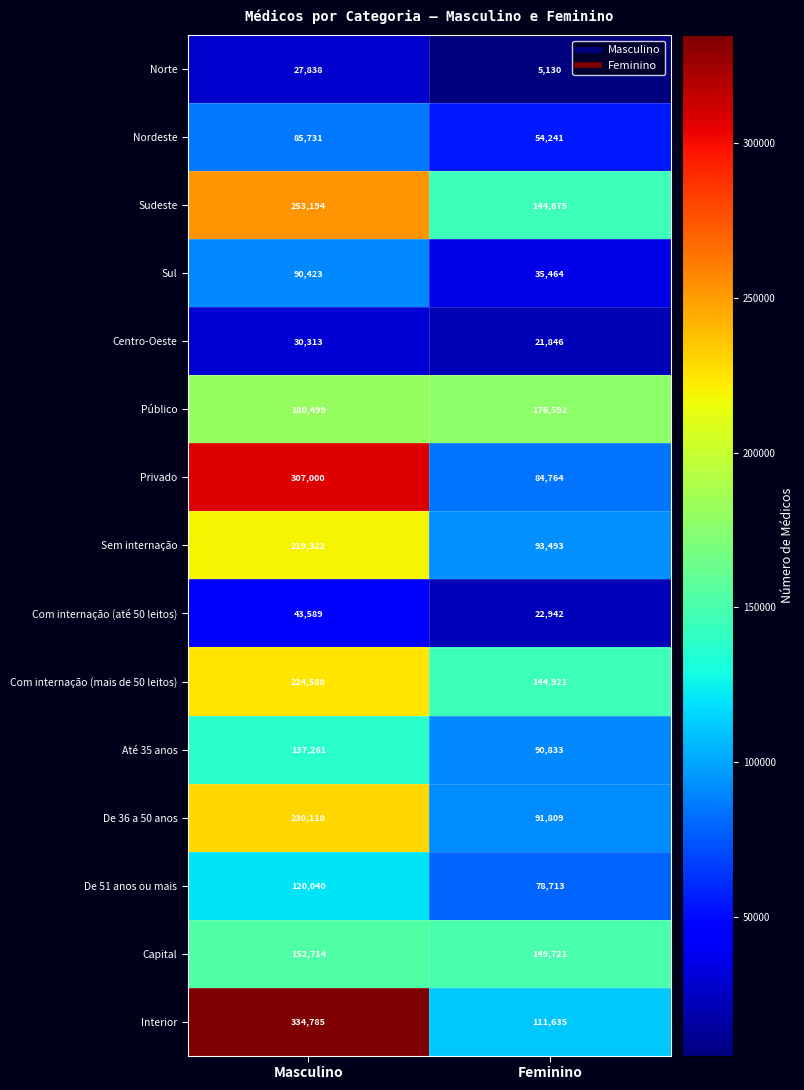

What is the spread (max minus min) of values at Masculino?

306947